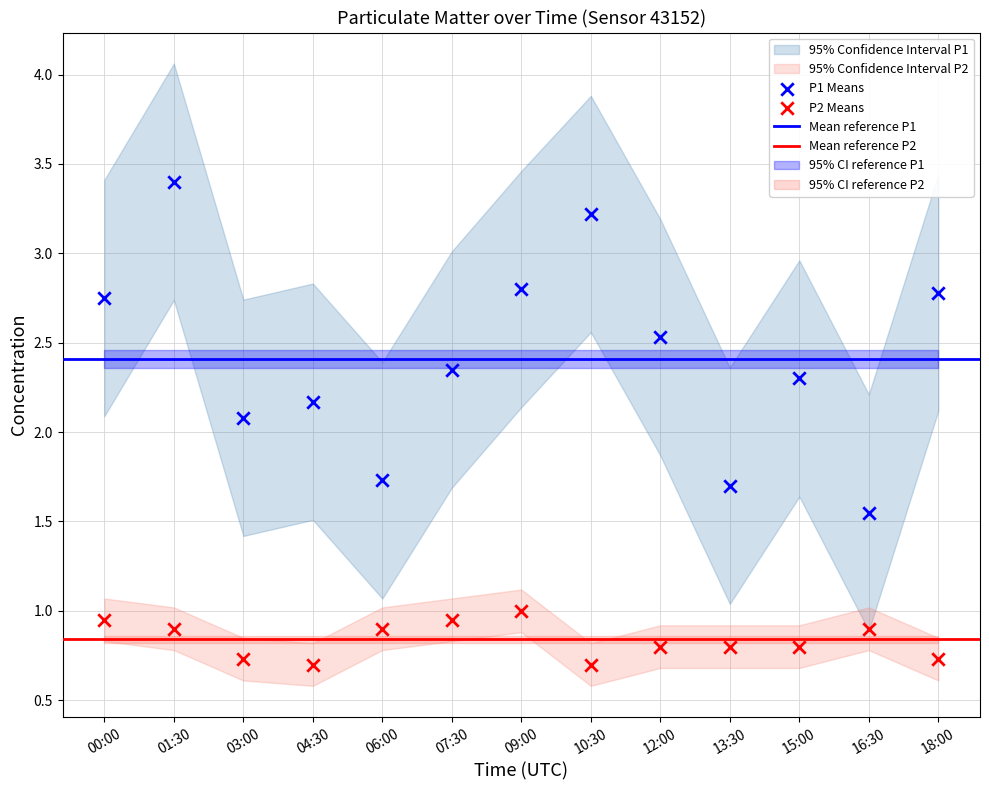

Across all data points, what is the range of Y values (max minus min)?

2.7